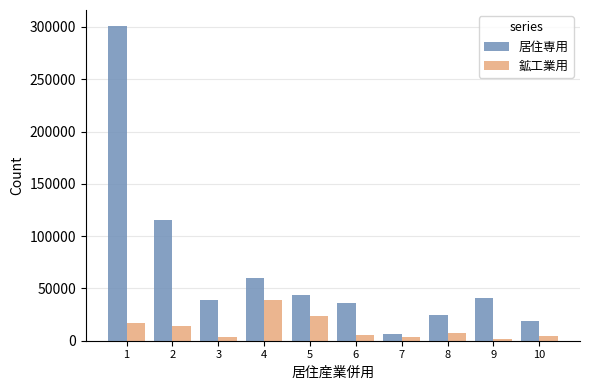

What is the spread (max minus min) of values at 2?

100817